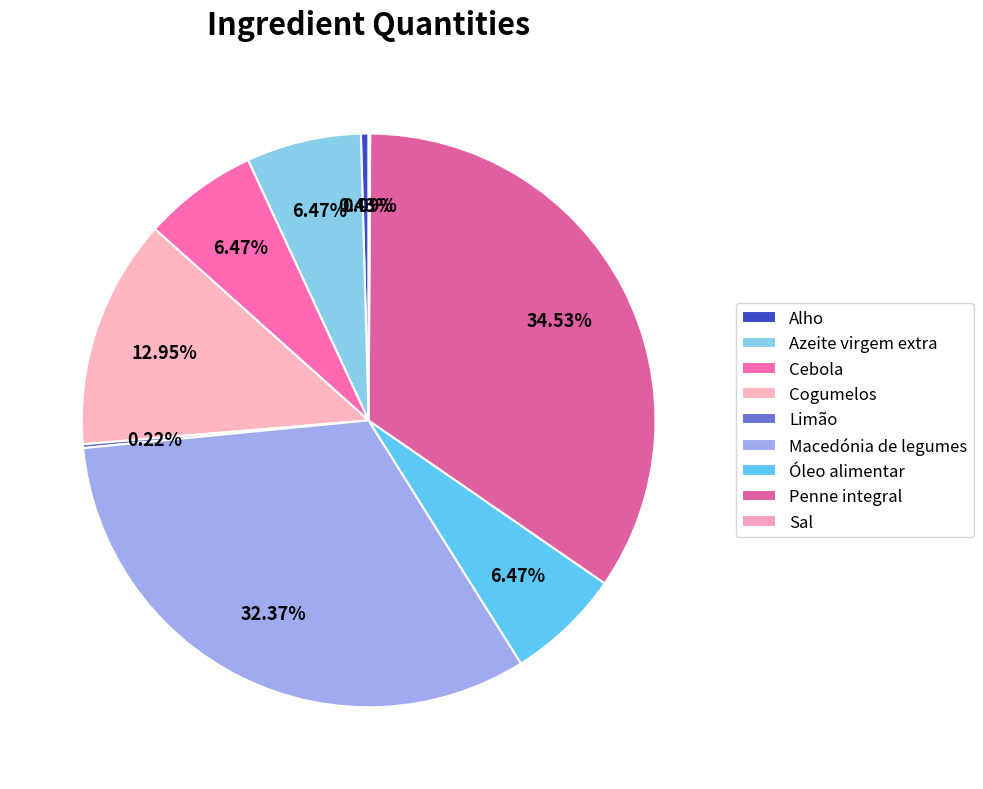

The Macedónia de legumes slice represents 40% of the pie. True or false?

False